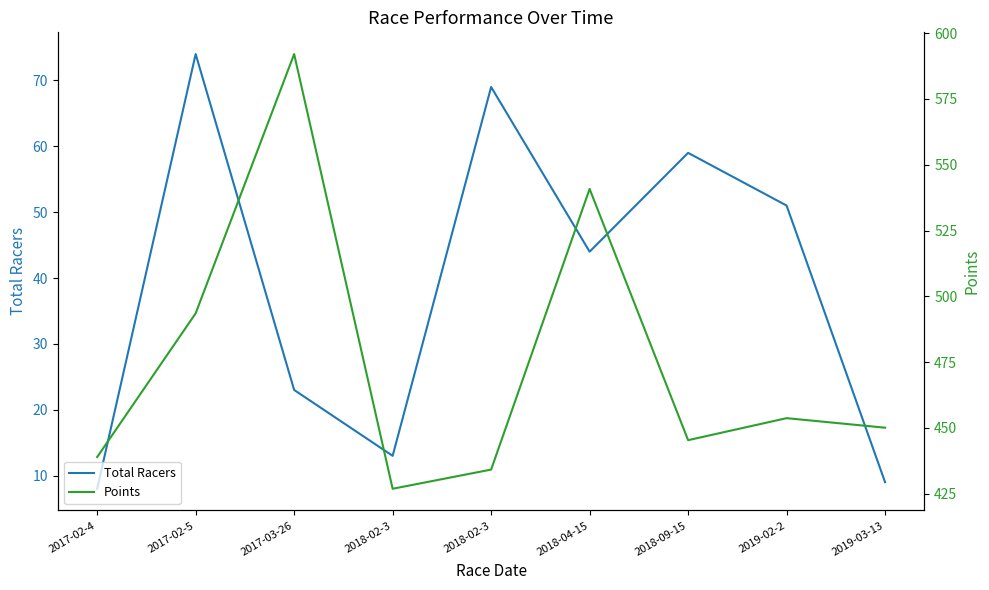

Where does the Total Racers series first go above 44?

2017-02-5